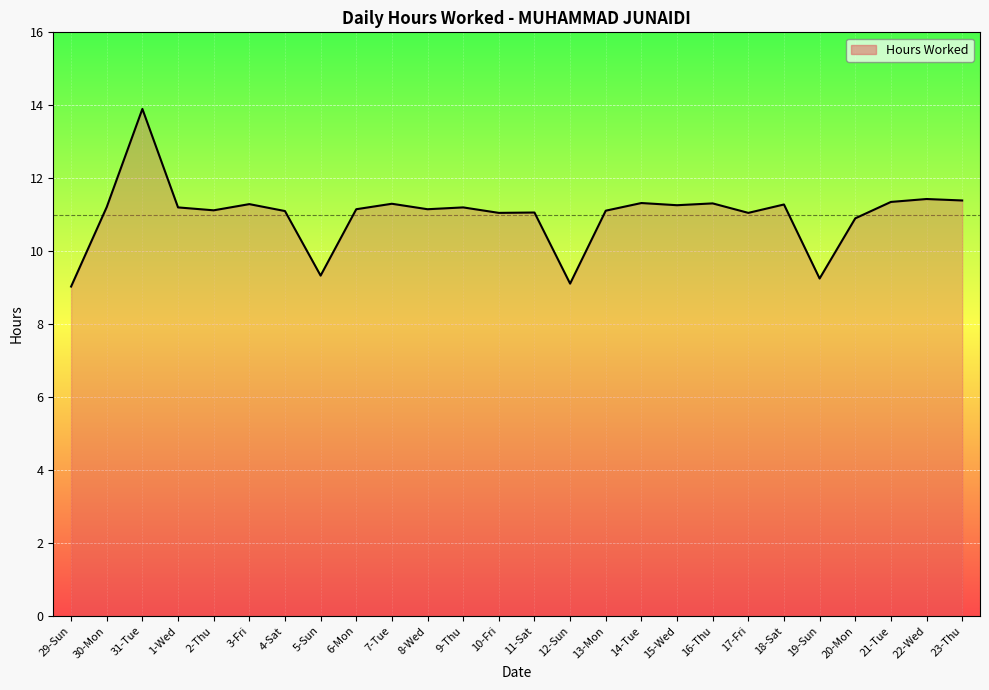

Is it true that the value at 2-Thu is 11.1?

True